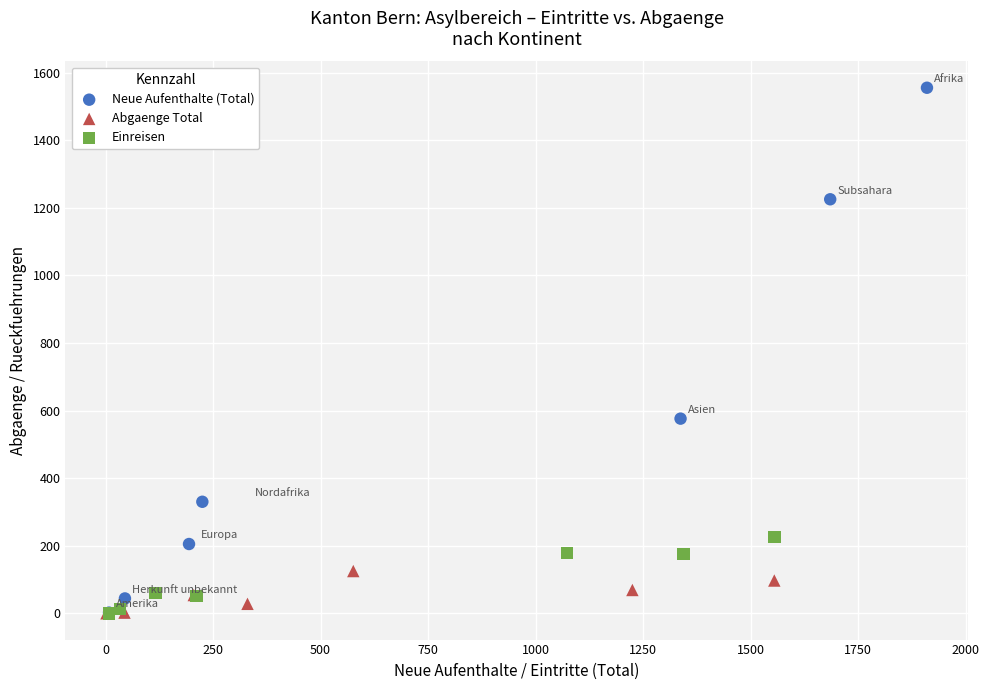

Which series has the largest Y range (max minus min)?

Neue Aufenthalte (Total)